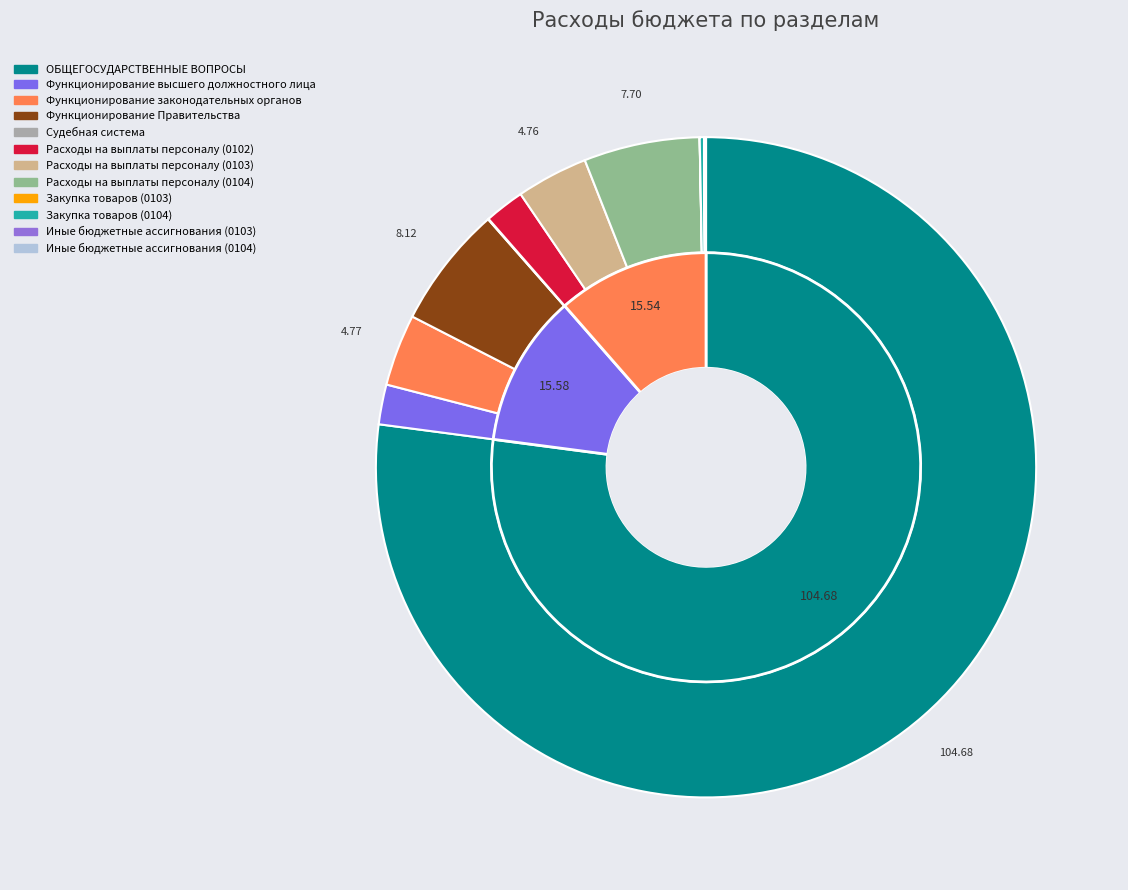

To the nearest percent, what is the average slice percentage?

8%